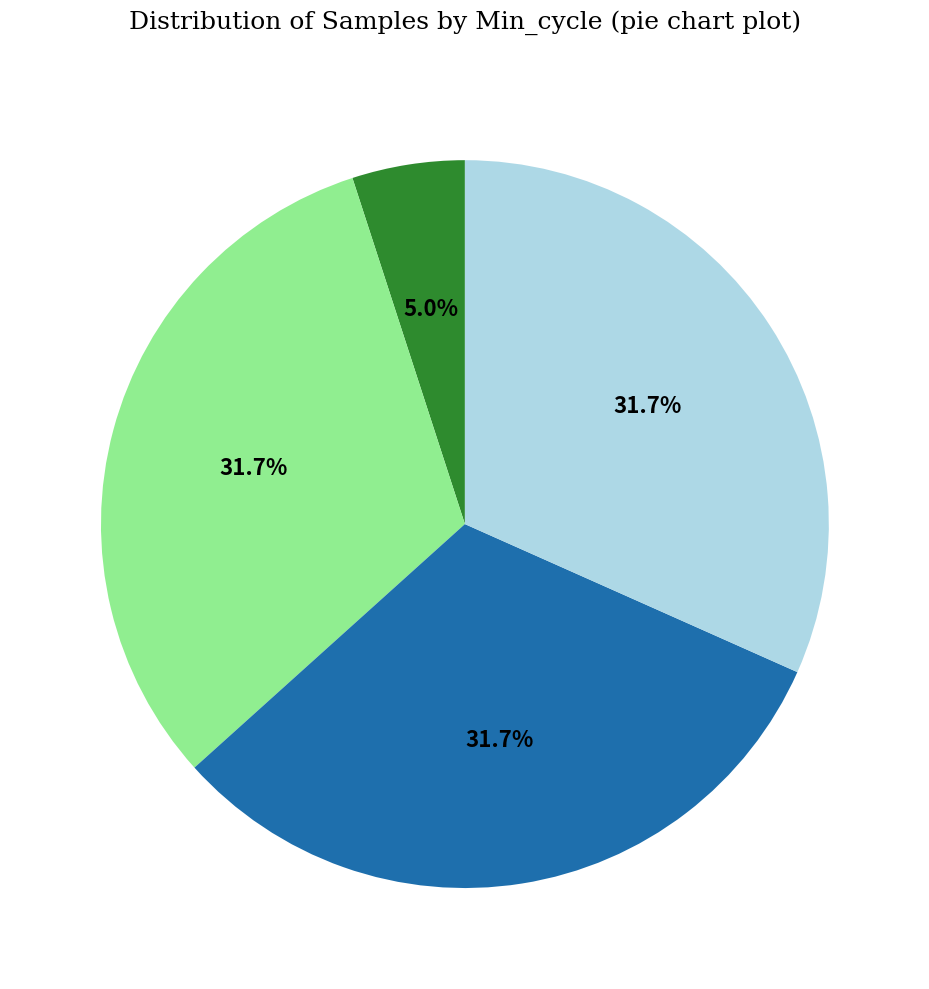

How many slices are in this pie chart?

4